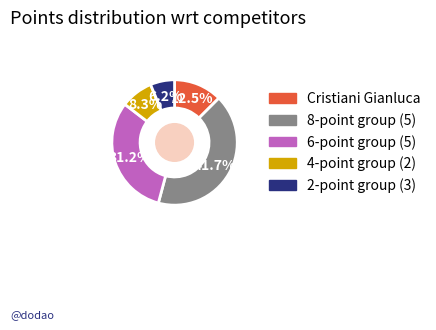

Does any single category account for the majority?

No